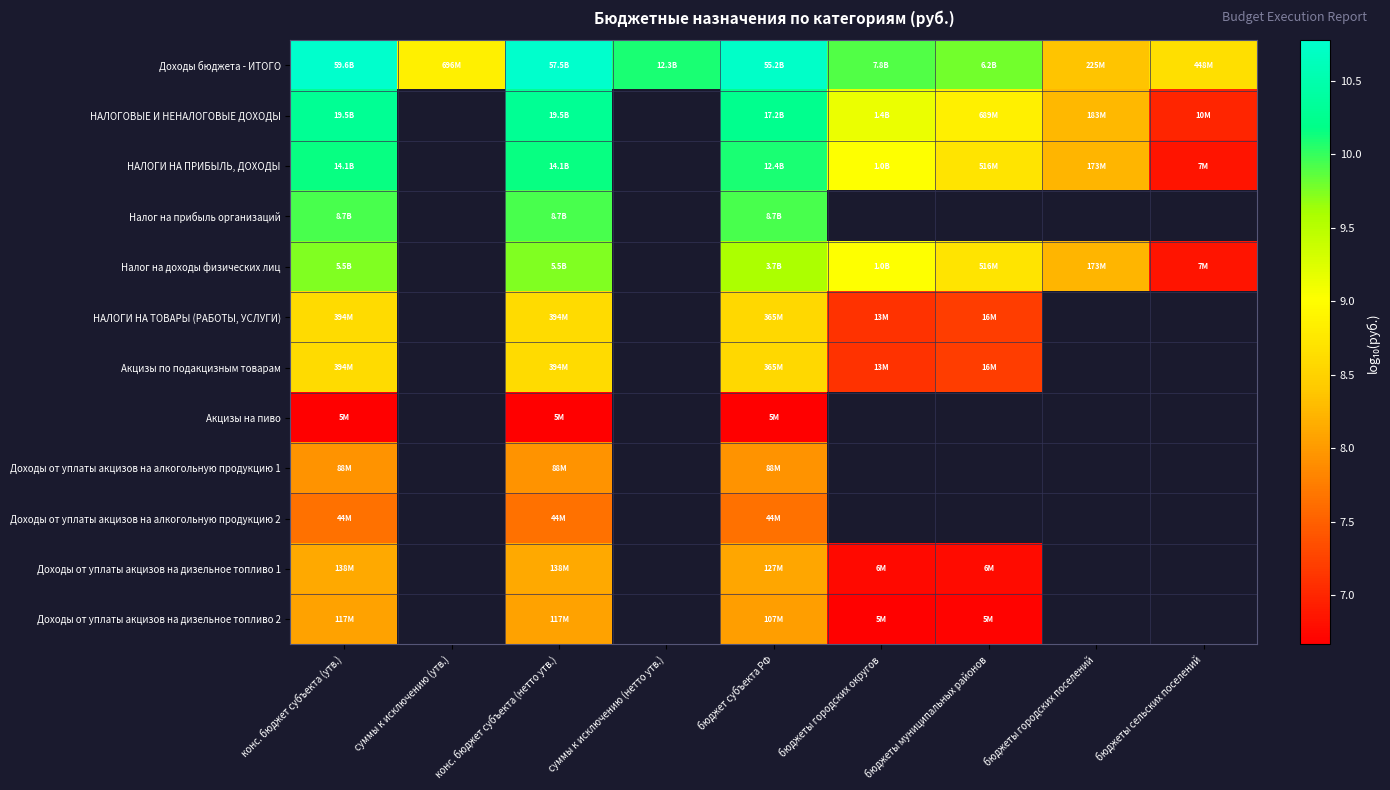

Where is НАЛОГИ НА ТОВАРЫ (РАБОТЫ, УСЛУГИ) nearest to the value 7?

бюджеты городских округов